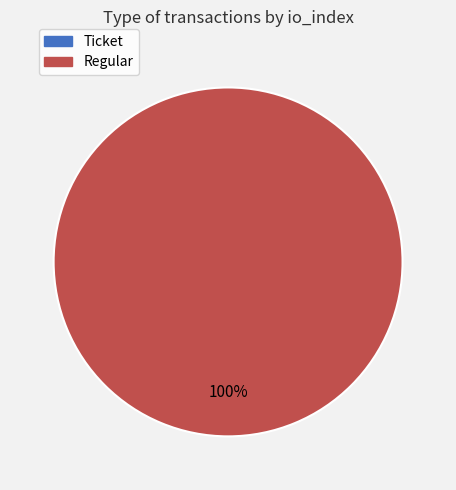

Rank the categories by value from lowest to highest.

Ticket, Regular